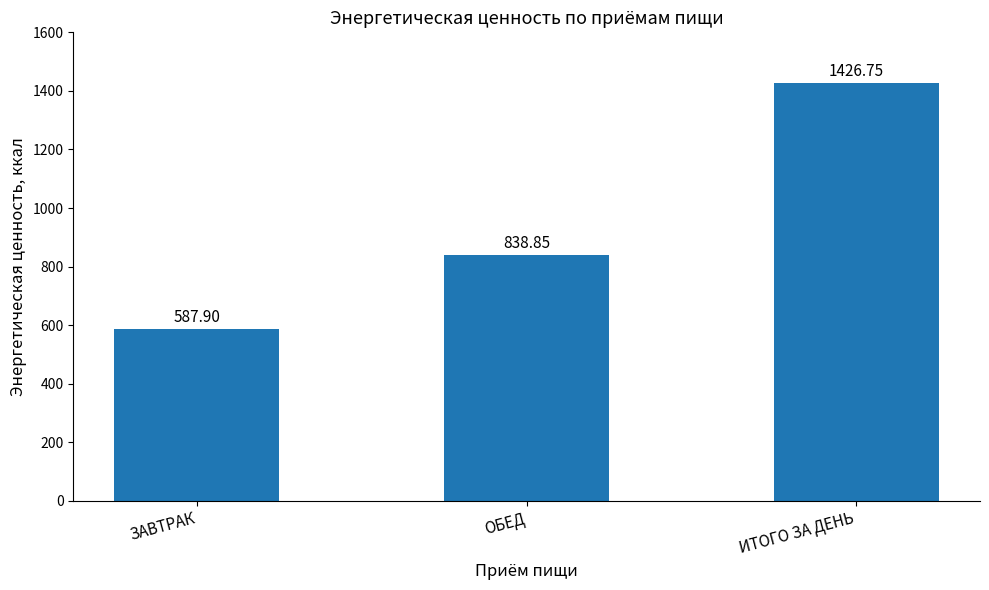

What is the maximum value shown in the chart?

1426.8